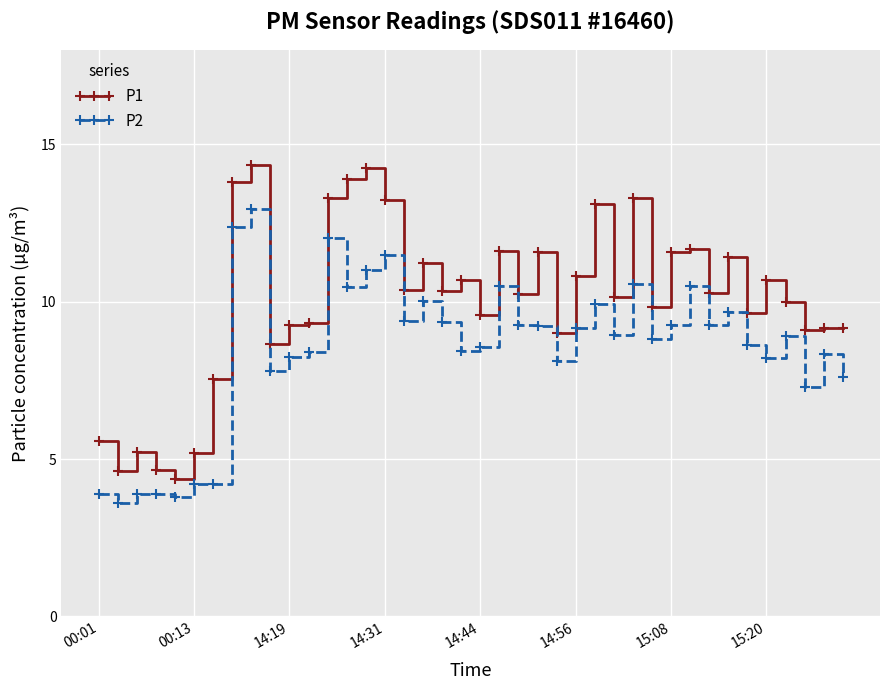

Which series has the largest total across all categories?

P1